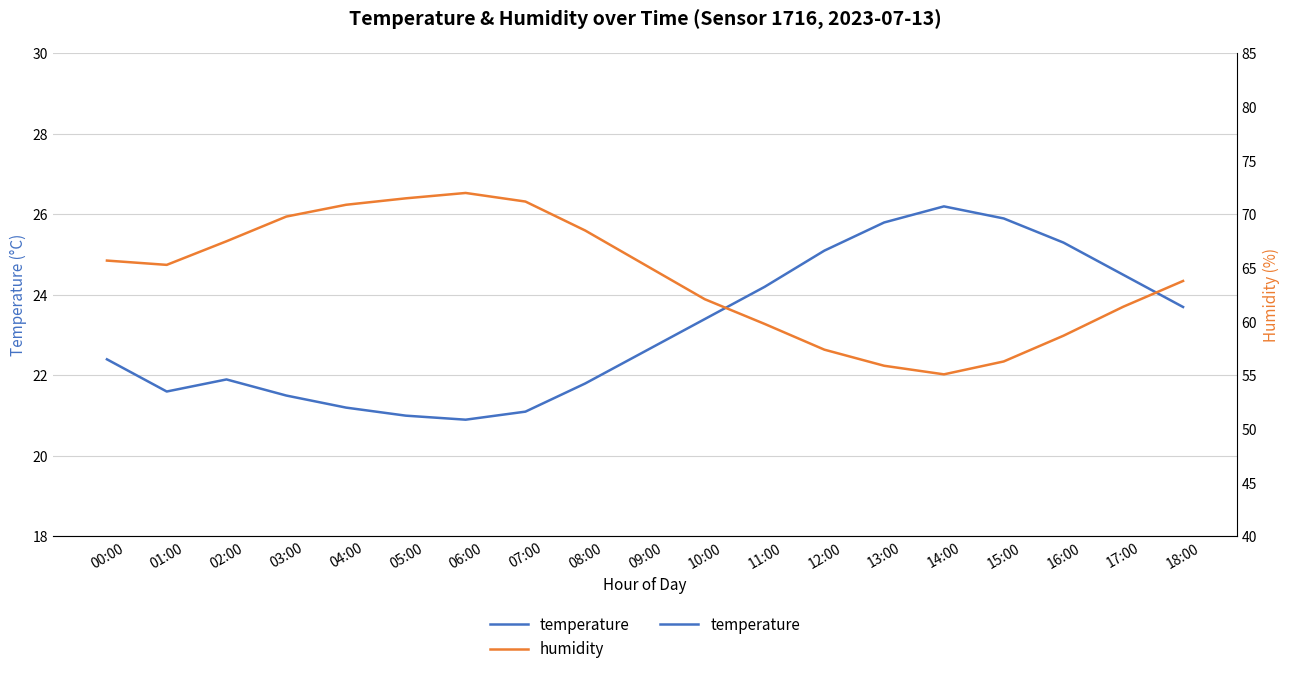

Reading right to left, what are all the values shown in this chart?

temperature: 23.7	24.5	25.3	25.9	26.2	25.8	25.1	24.2	23.4	22.6	21.8	21.1	20.9	21.0	21.2	21.5	21.9	21.6	22.4
humidity: 63.8	61.4	58.7	56.3	55.1	55.9	57.4	59.8	62.1	65.3	68.5	71.2	72.0	71.5	70.9	69.8	67.5	65.3	65.7